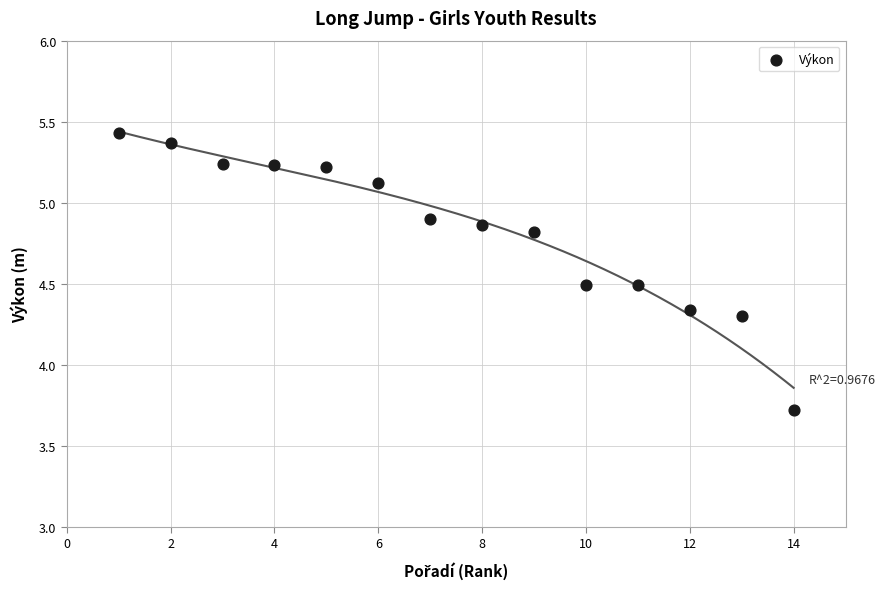

What is the range of Y values (max minus min)?

1.7